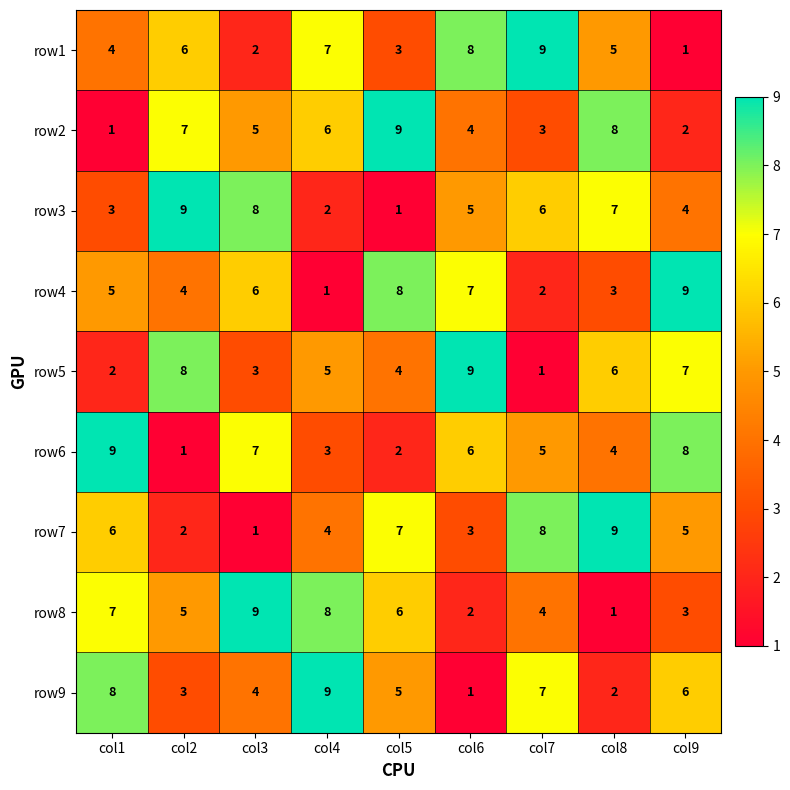

What is the spread (max minus min) of values at col6?

8